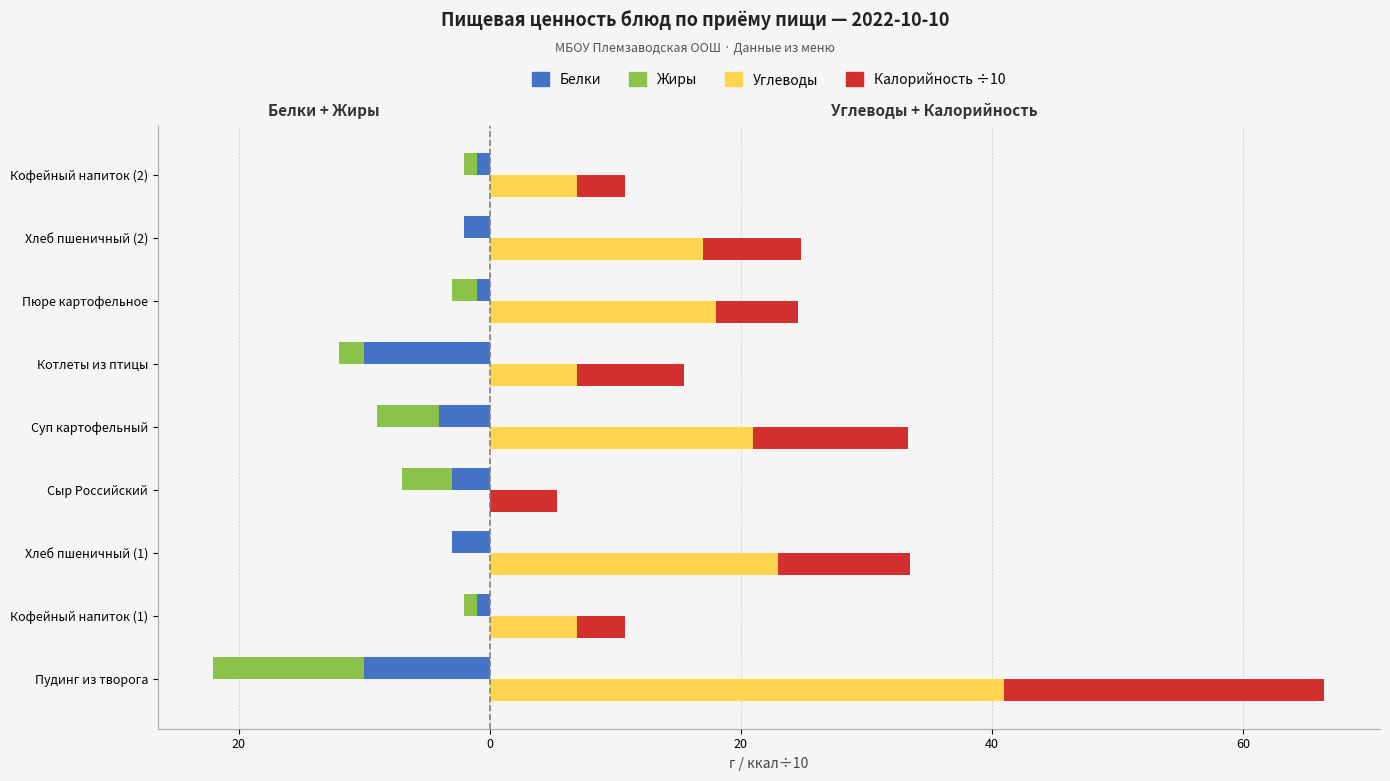

The value of Углеводы at Хлеб пшеничный (2) is 4.4. True or false?

False